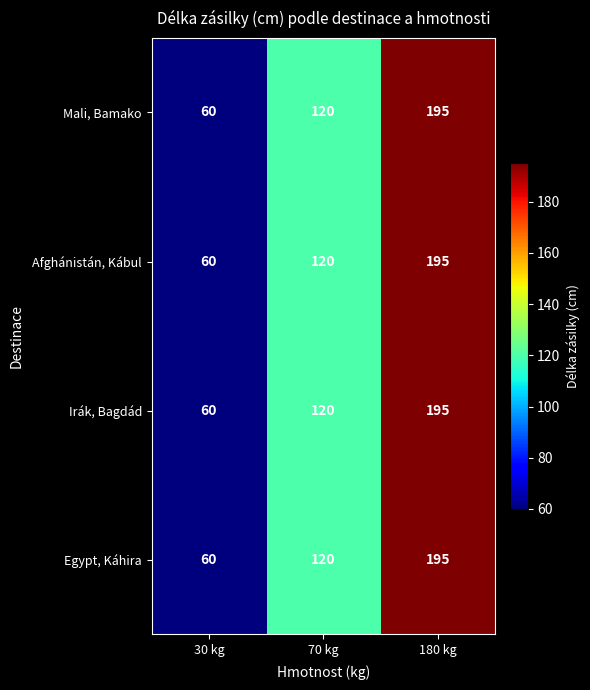

What is the total value across all series at 30 kg?

240